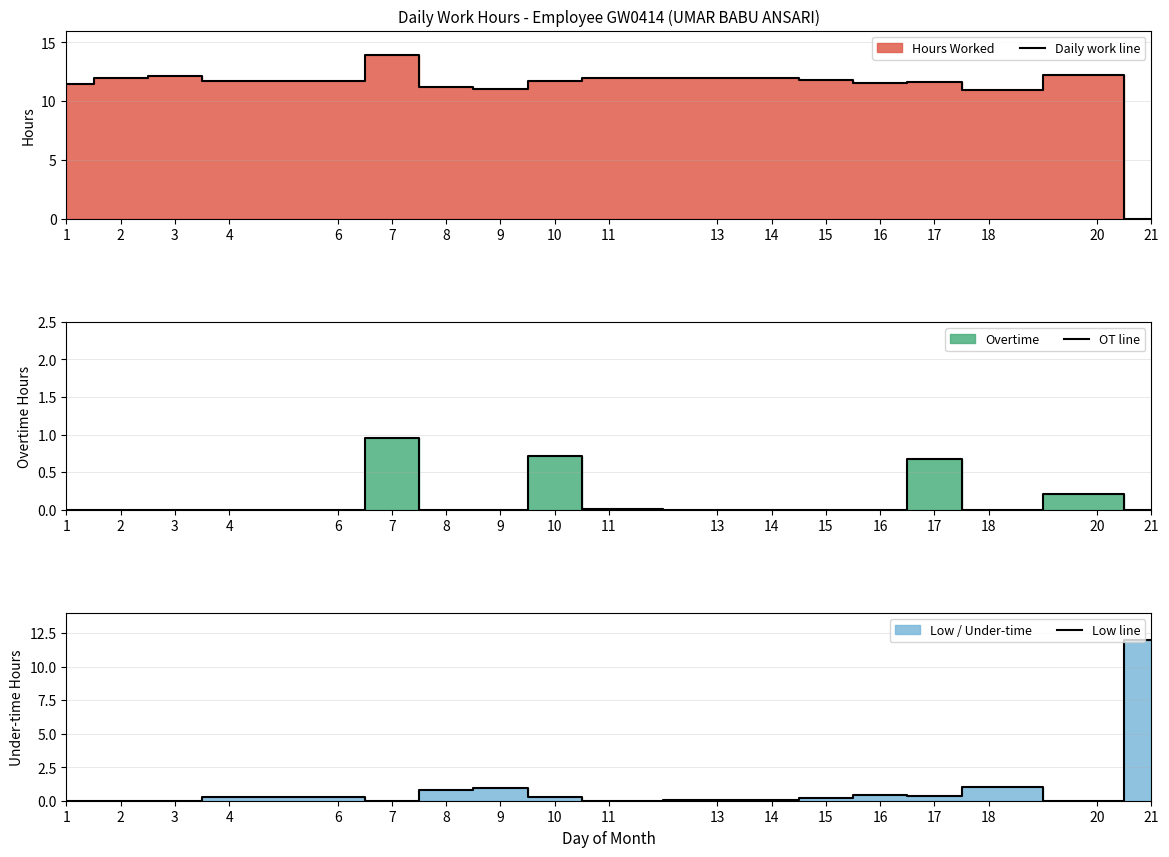

True or false: Low line has more than 1 points higher than both neighbors.

True